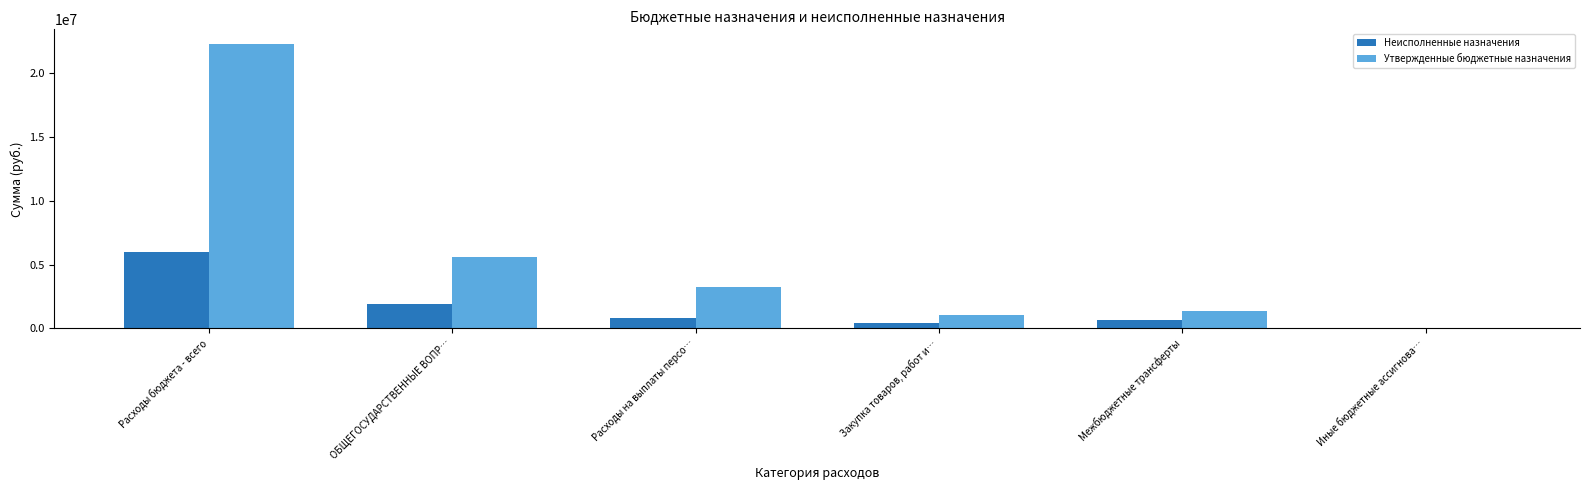

What is the sum of all Неисполненные назначения values?

9820356.1